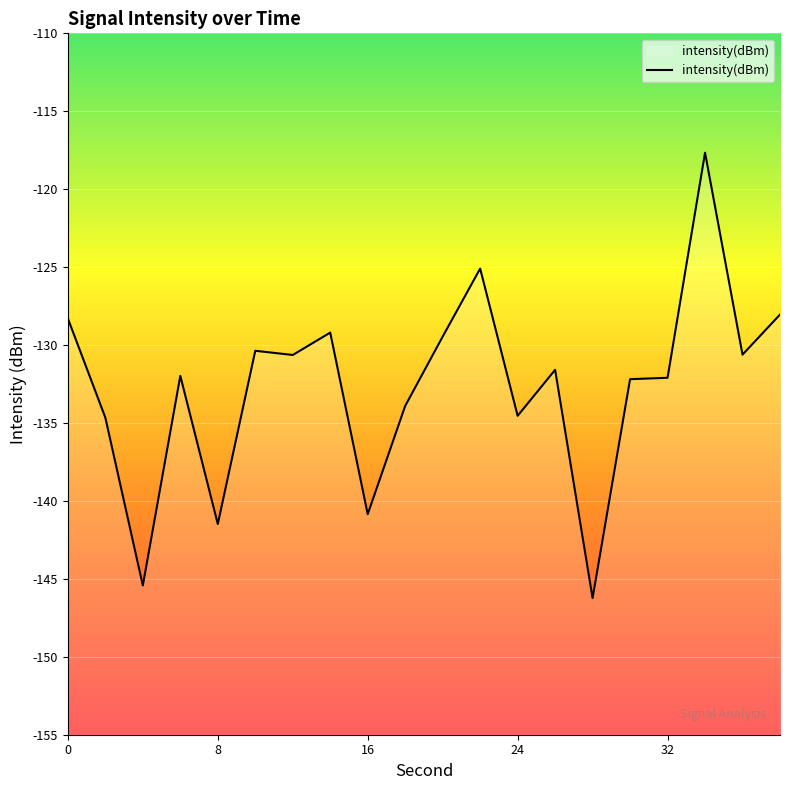

What is the average value?

-132.7